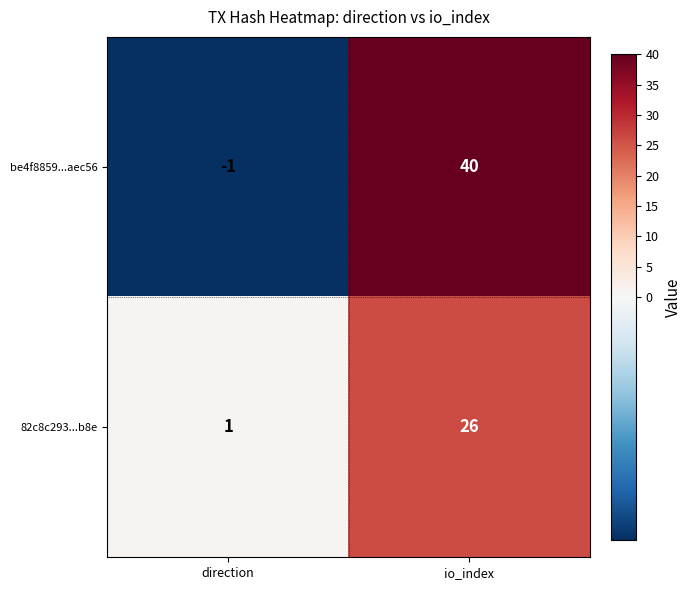

At which category is the sum across all series the highest?

io_index